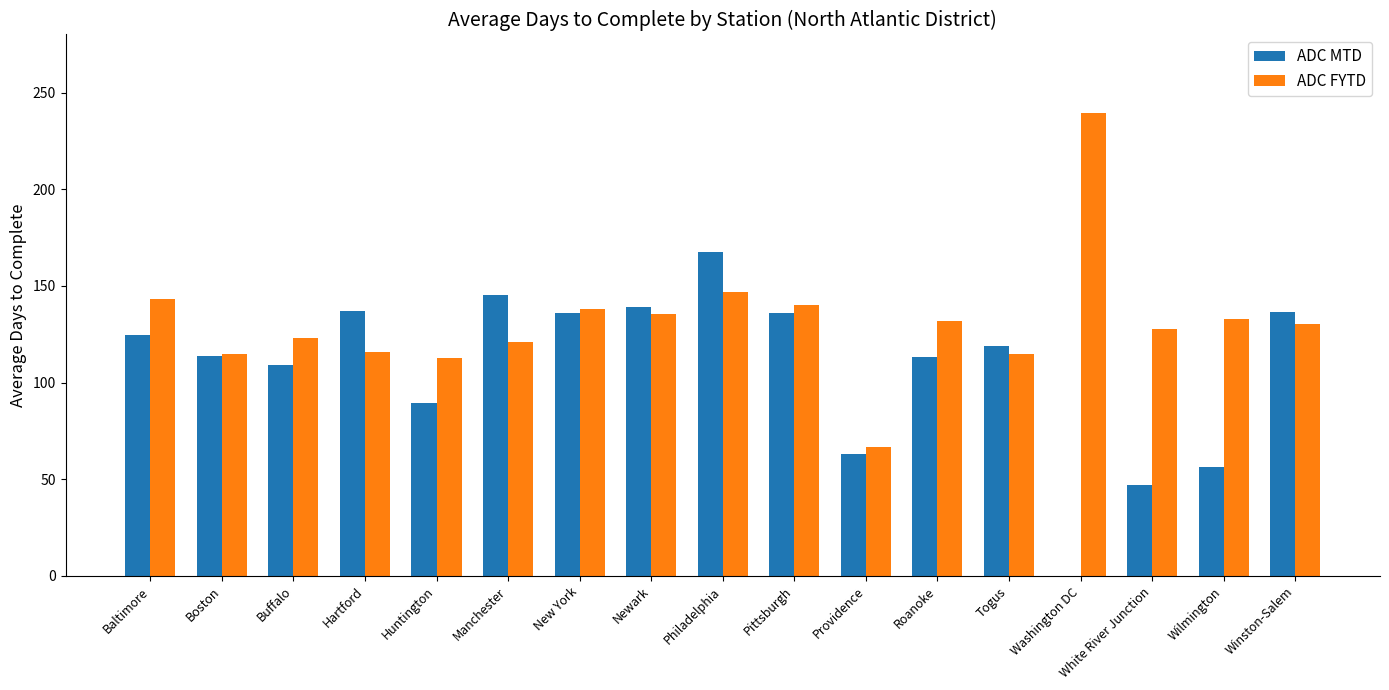

Which label corresponds to the largest value in the chart?

Washington DC